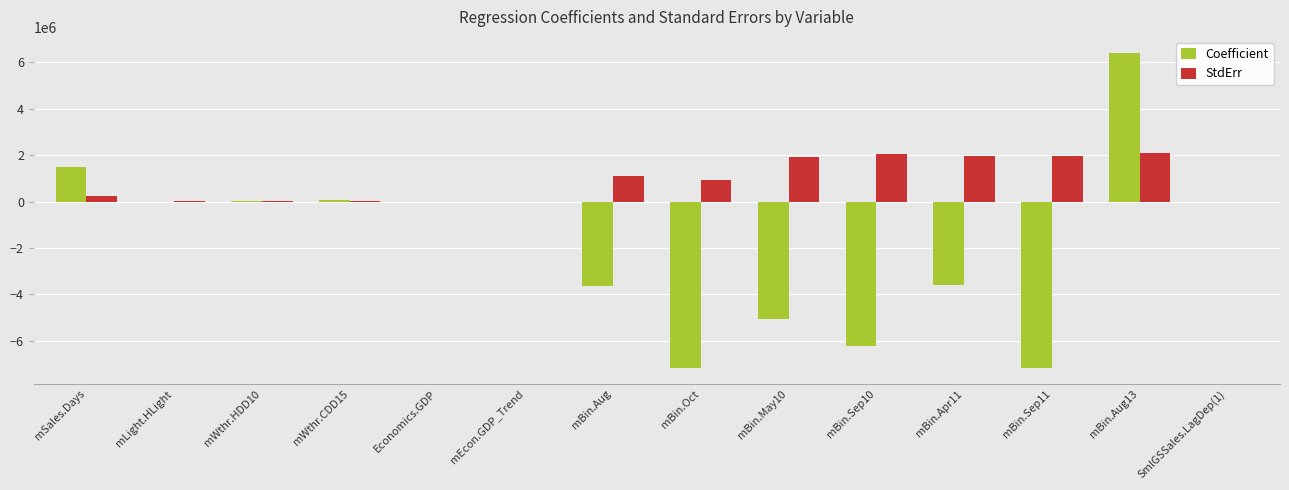

What is the difference between the Coefficient values at mBin.Apr11 and mLight.HLight?

3596365.3